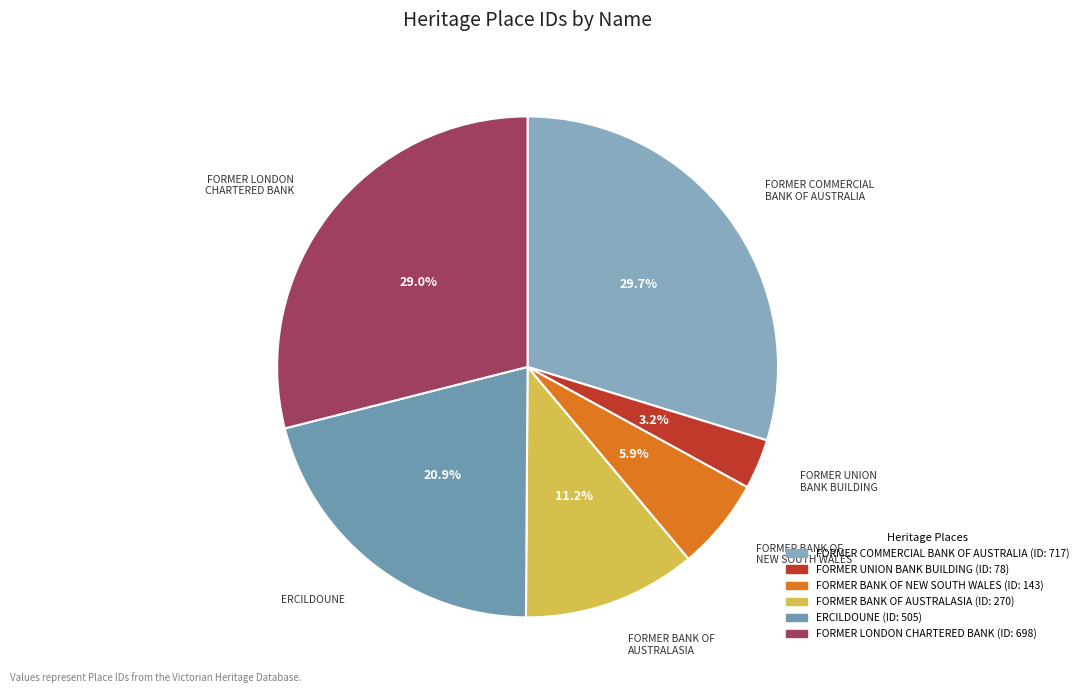

To the nearest percent, what is the difference between the largest and smallest slice percentages?

27%